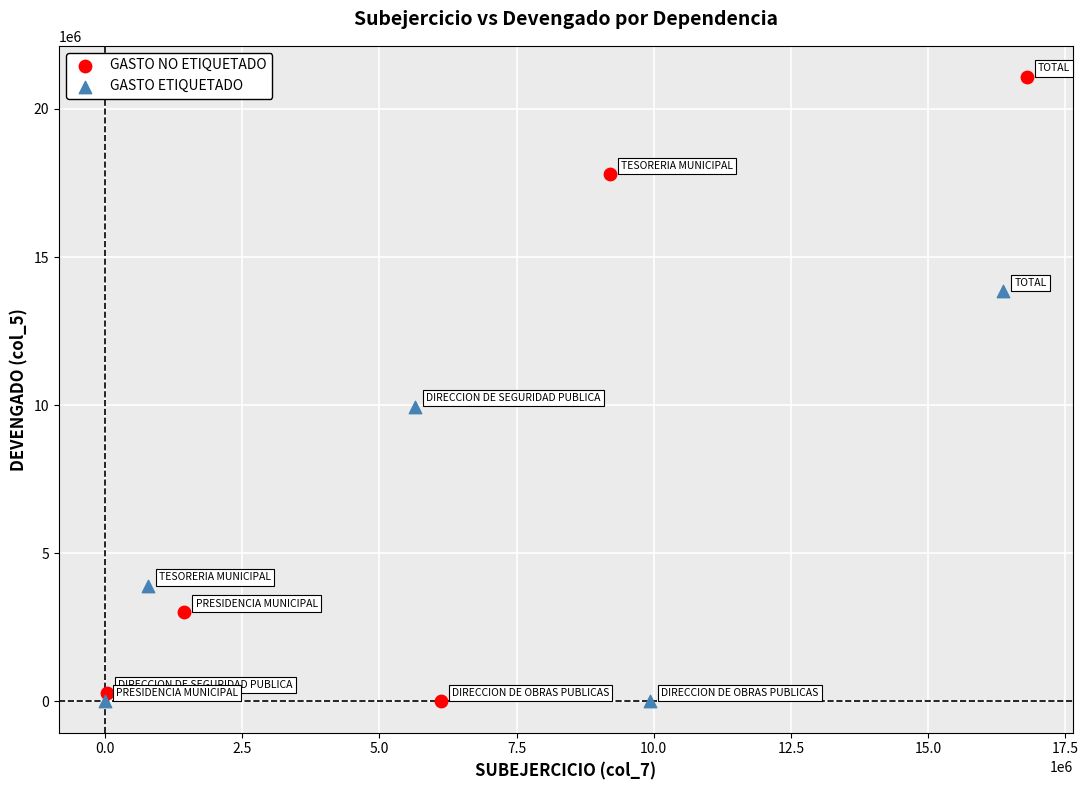

Which series reaches the maximum Y coordinate?

GASTO NO ETIQUETADO